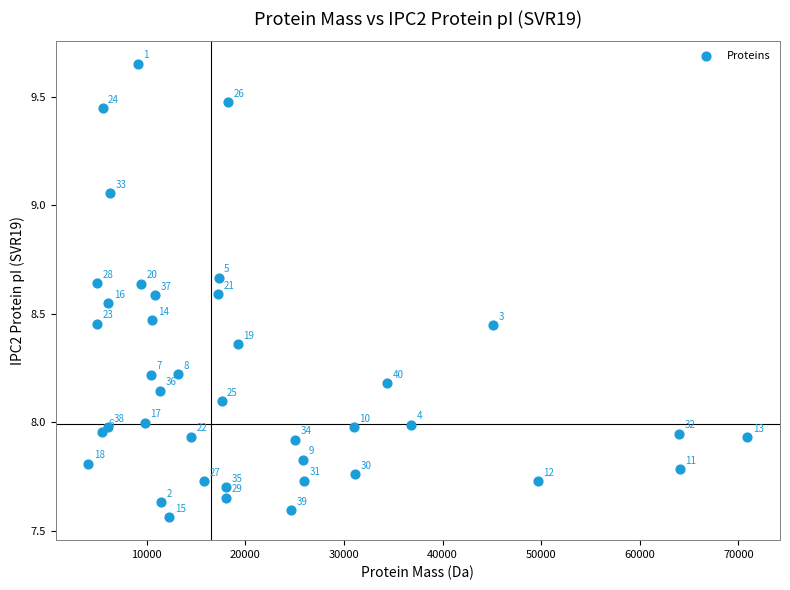

What is the range of Y values (max minus min)?

2.1